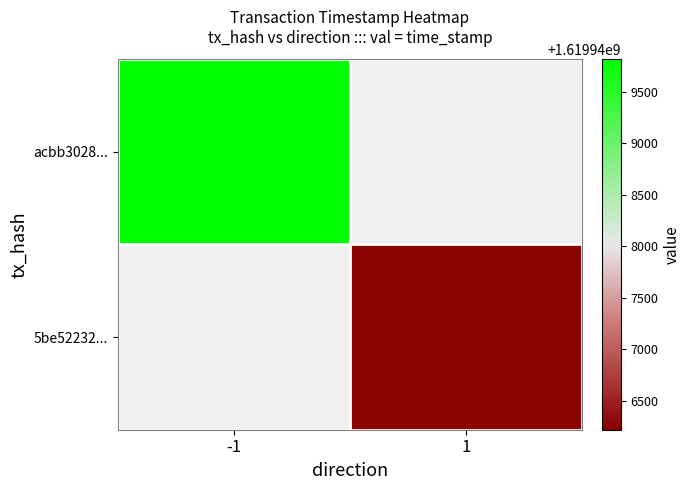

At how many categories does at least one series exceed 1619946679?

1